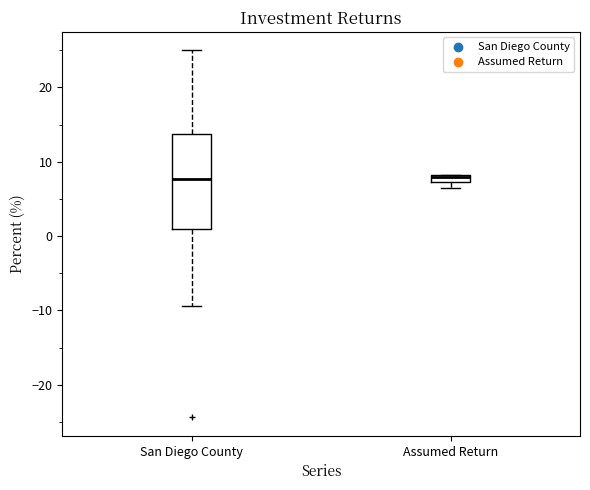

Where does the median line of the box for San Diego County sit on the y-axis? The values are not printed on the chart, so give them approximately, as read against the axis.

8